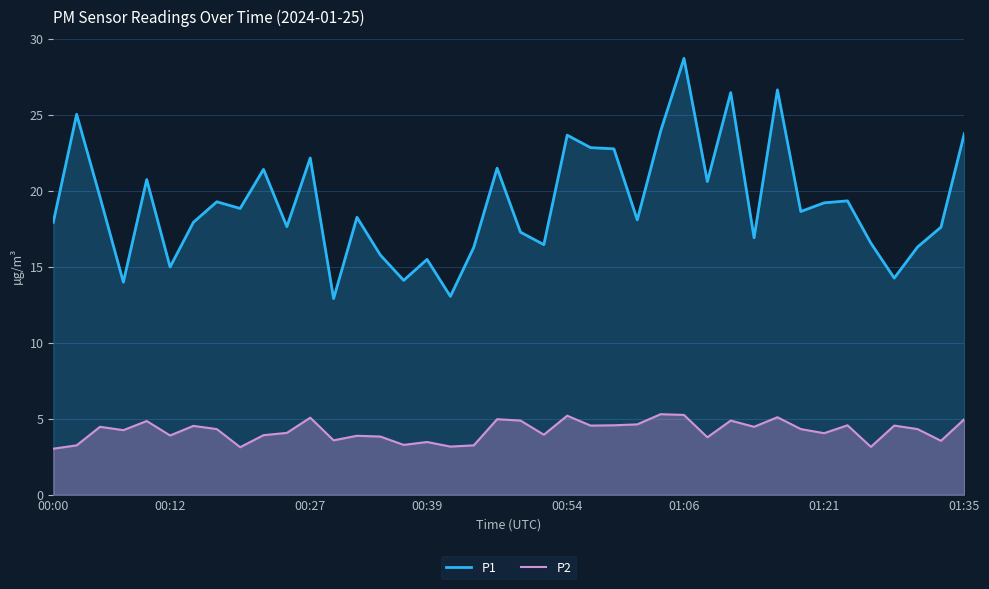

How many values in the P2 series exceed 4?

24